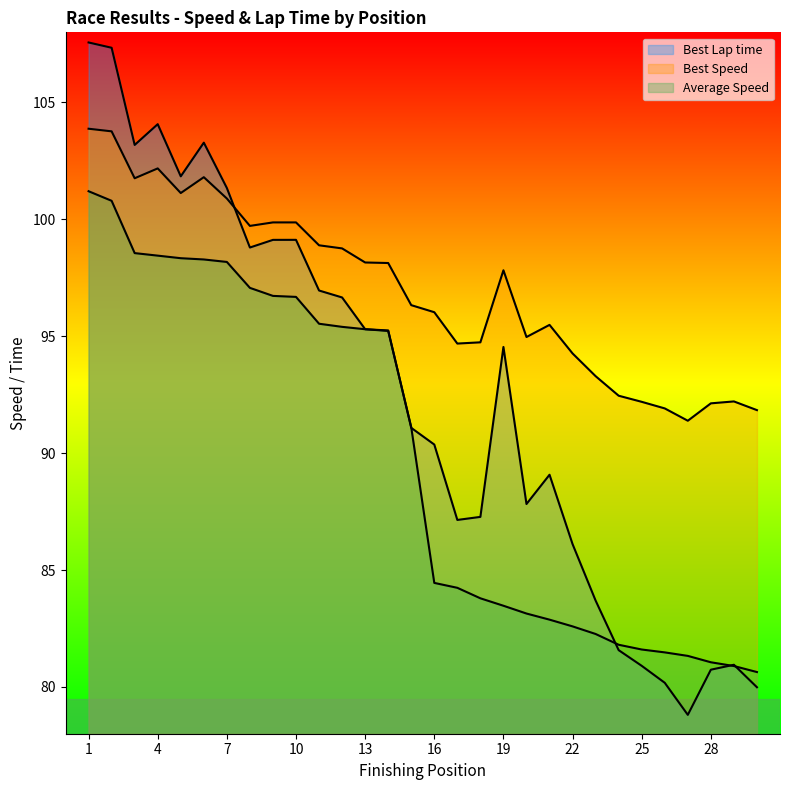

Does the chart display data point markers on the line(s)?

No